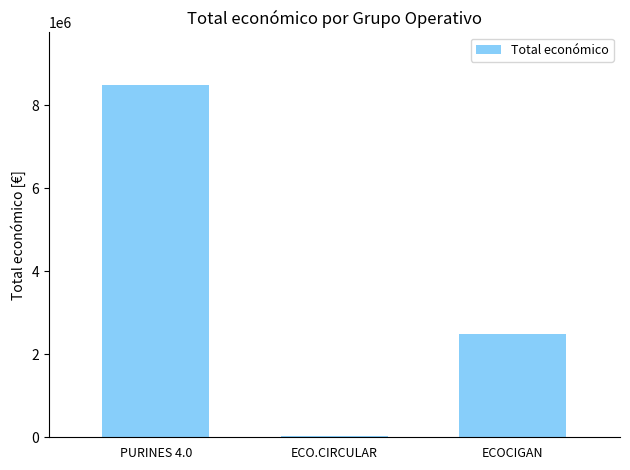

Does the chart contain any negative values?

No